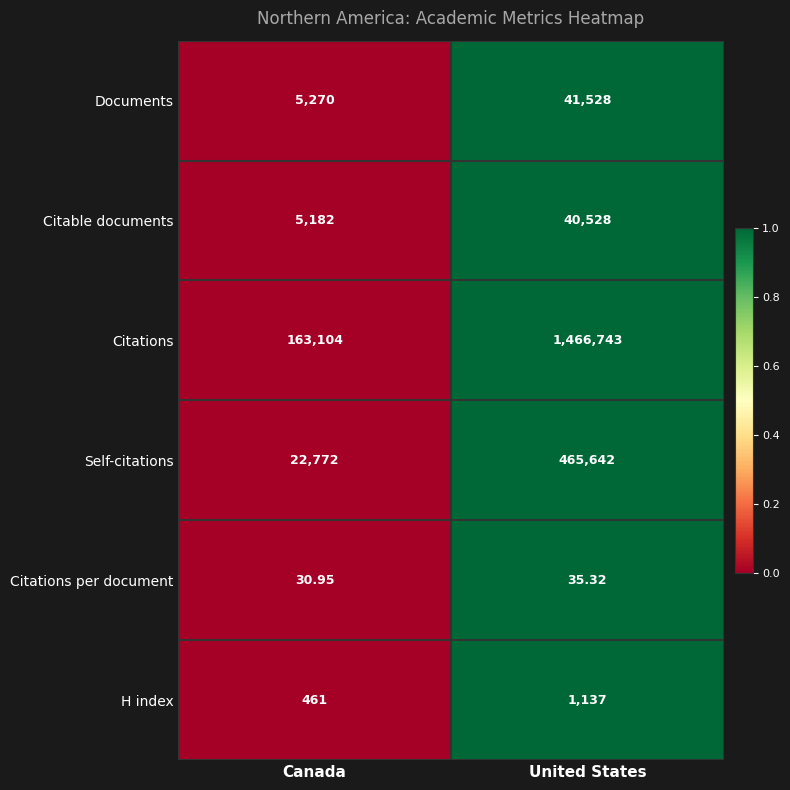

Is the value of Citations at Canada greater than the value of Documents at United States?

Yes